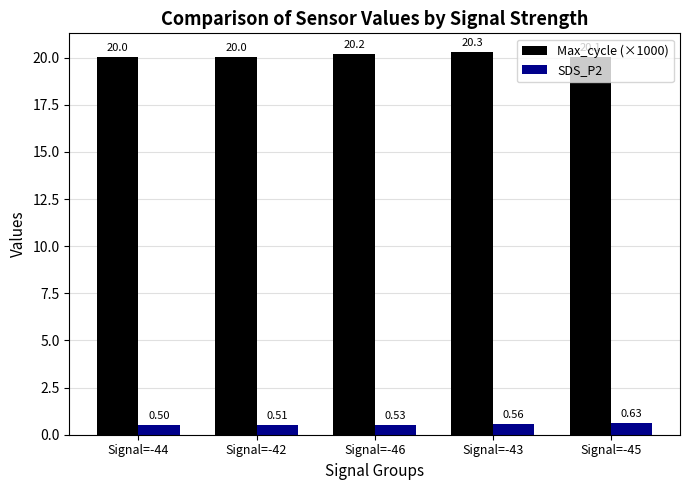

Read the Max_cycle (×1000) value at Signal=-42.

20.0